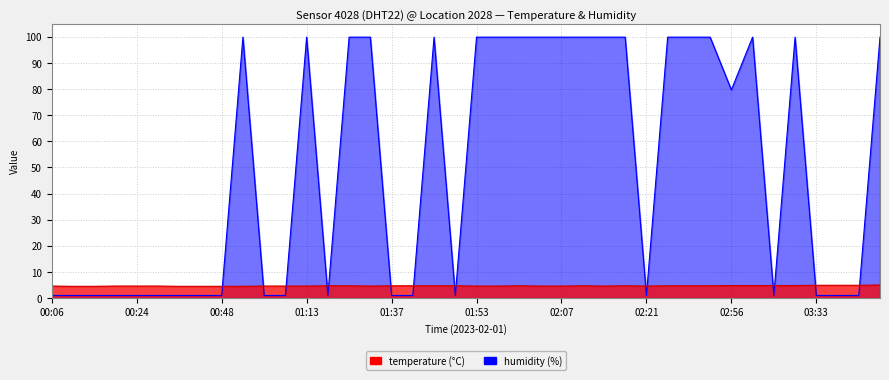

True or false: humidity has a value of 0.3 at 04:30.

False